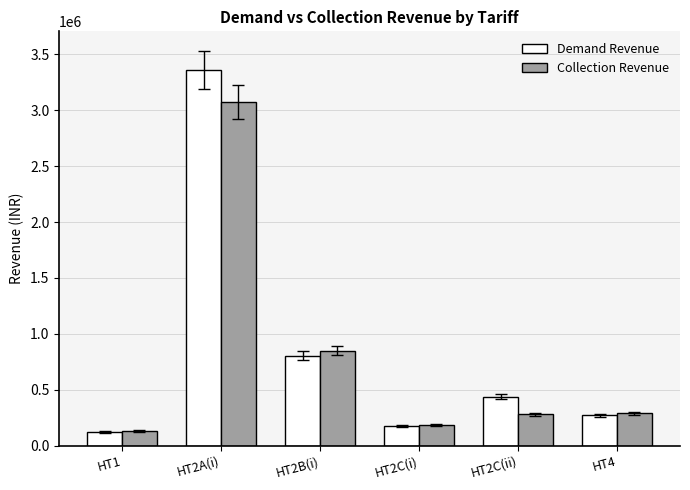

How many data points in Demand Revenue are above 437669?

3